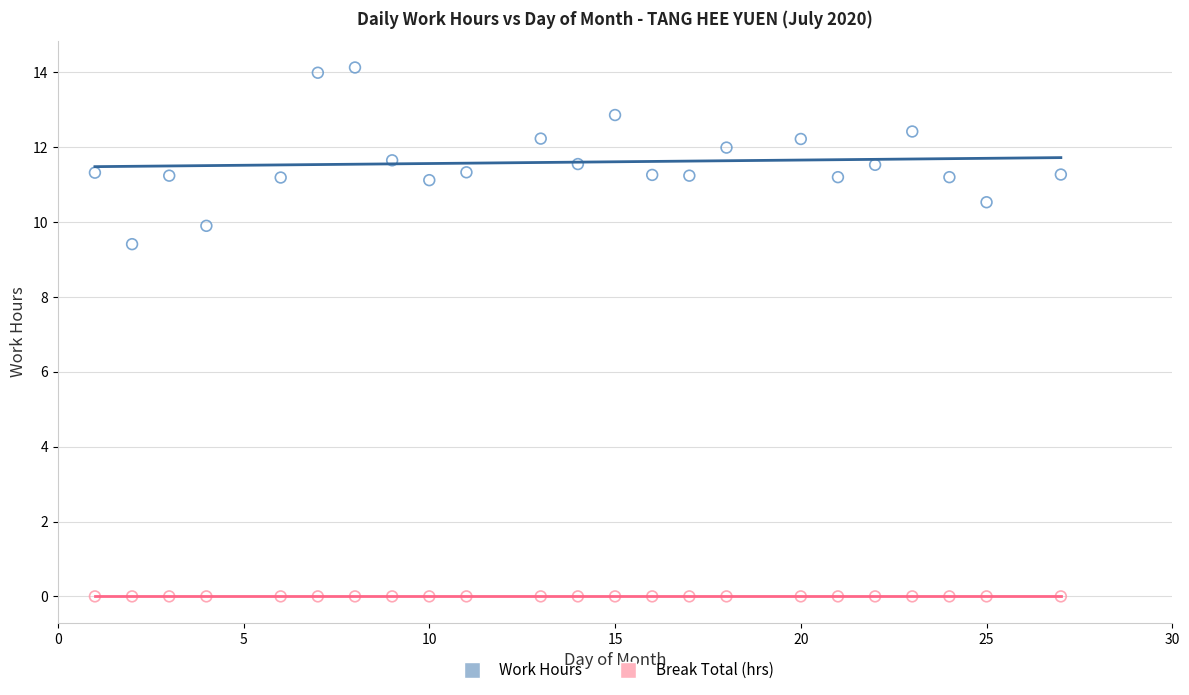

Which series contains the lowest Y value?

Break Total (hrs)